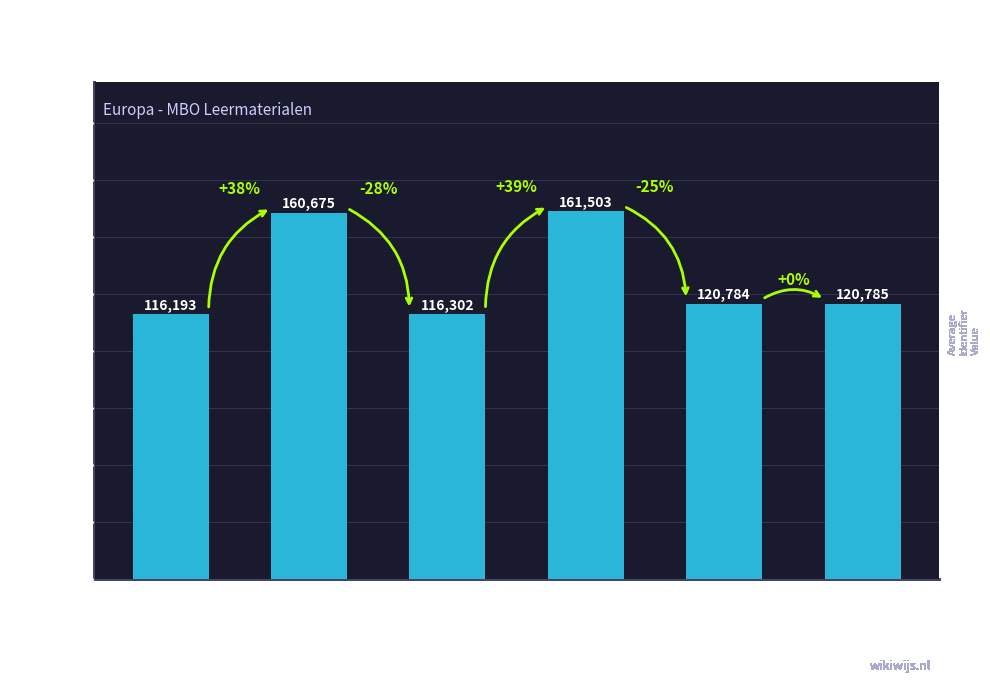

Does the chart contain stacked bars?

No